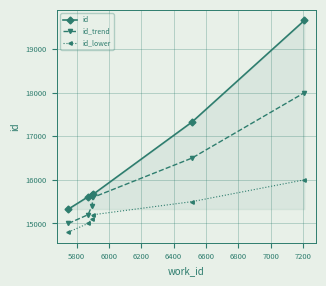

True or false: id_trend and id_lower intersect in this chart.

False